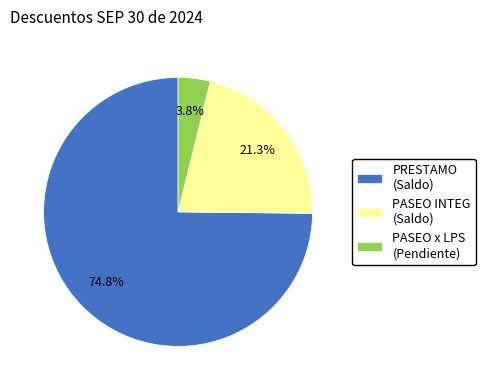

Which category has the smallest portion of the pie?

PASEO x LPS (Pendiente)